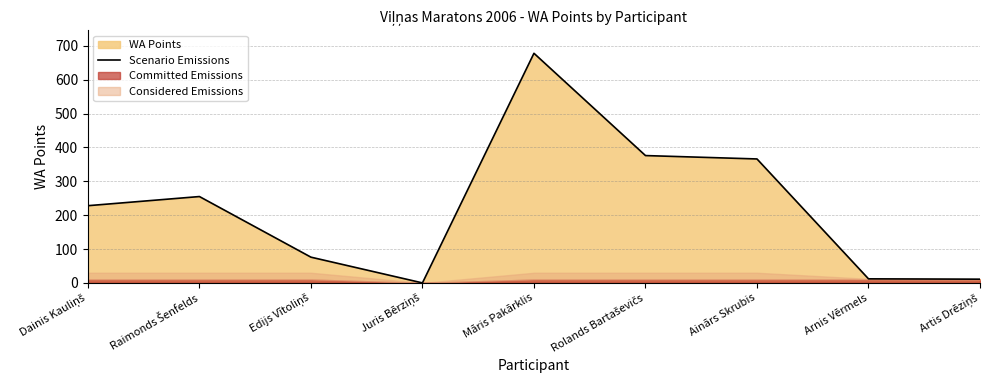

What is the sum of the values at Rolands Bartaševičs and Raimonds Šenfelds?

631